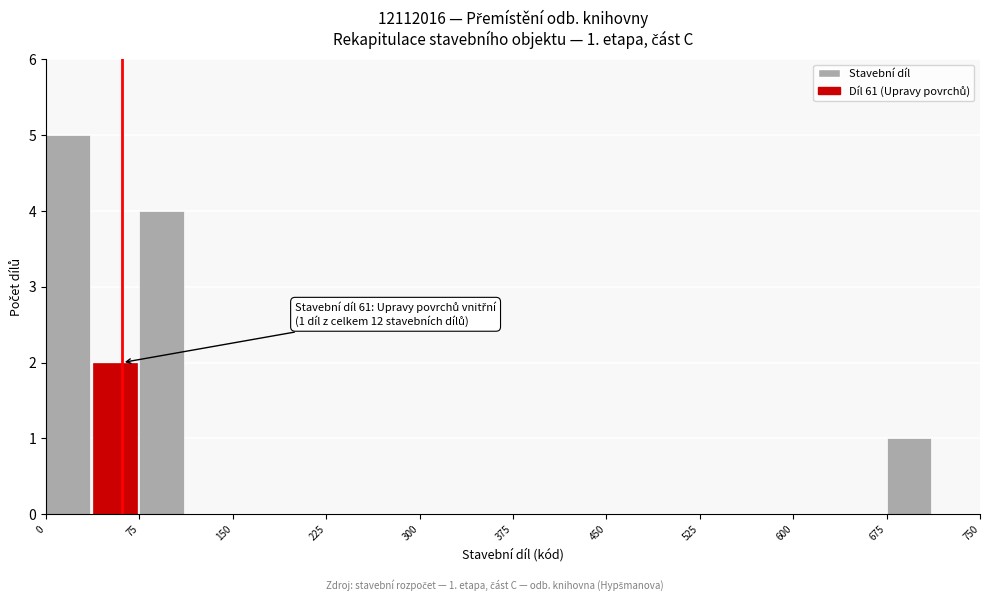

Around what value on the x-axis is the tallest bar? Give the approximate position of its centre, as read against the axis.

20